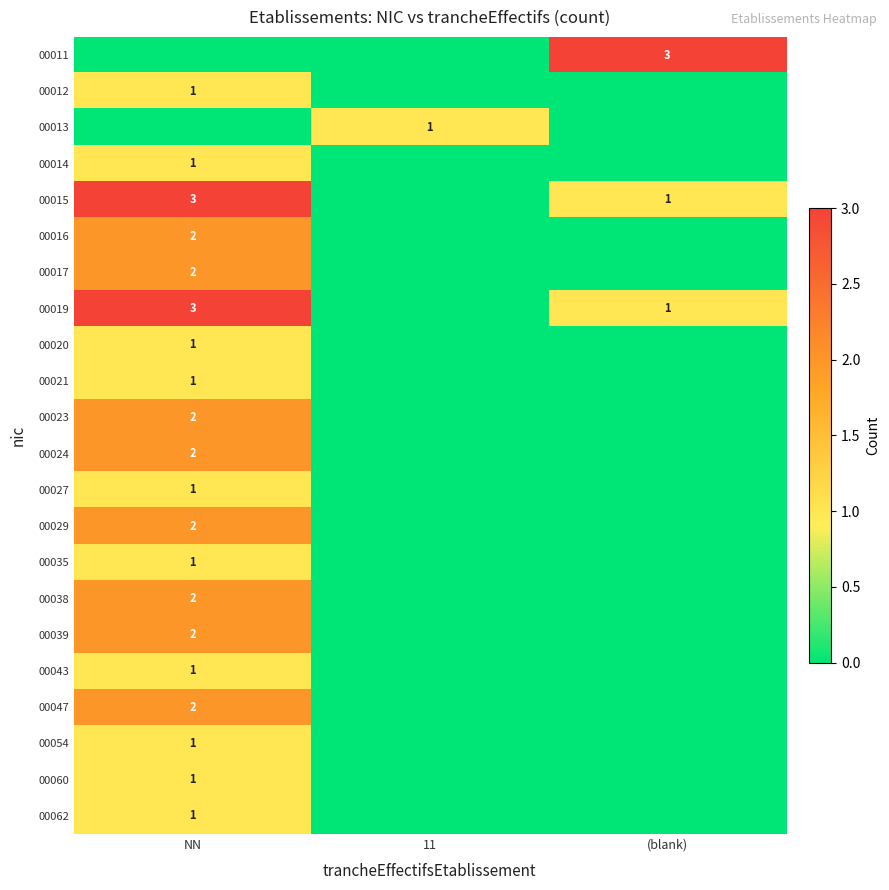

True or false: 00060 has a value of 1 at NN.

True